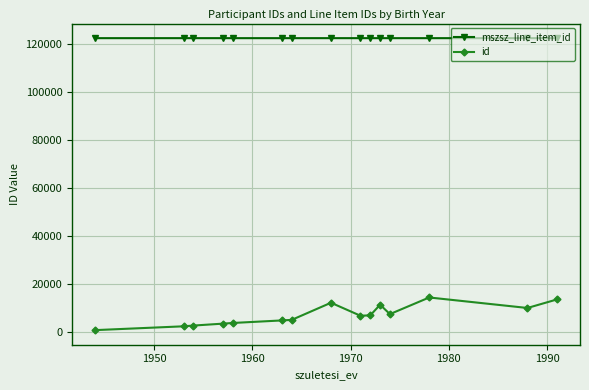

Does the chart have visible grid lines?

Yes